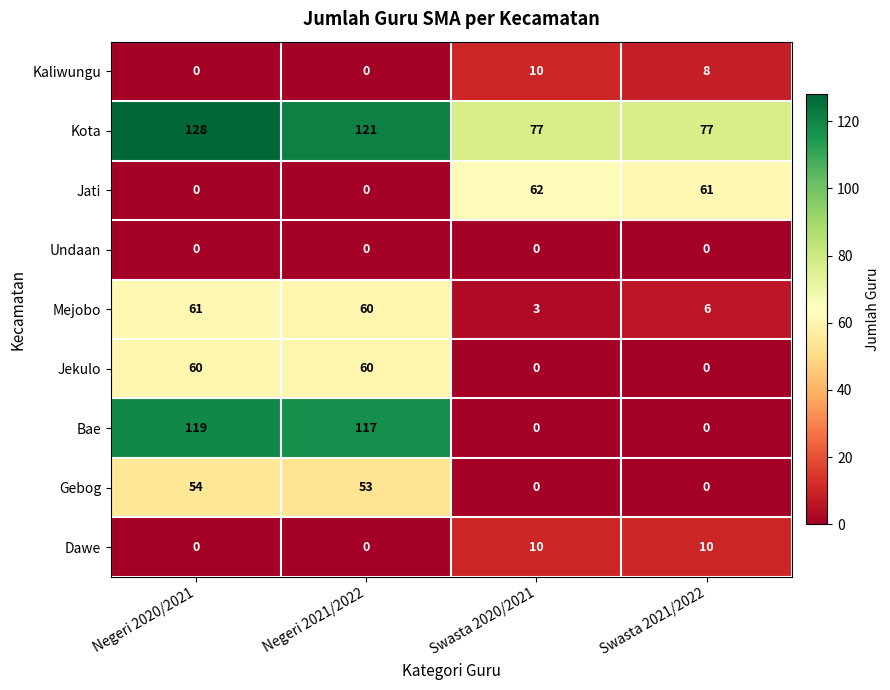

At which category does the chart reach its peak across all series?

Negeri 2020/2021